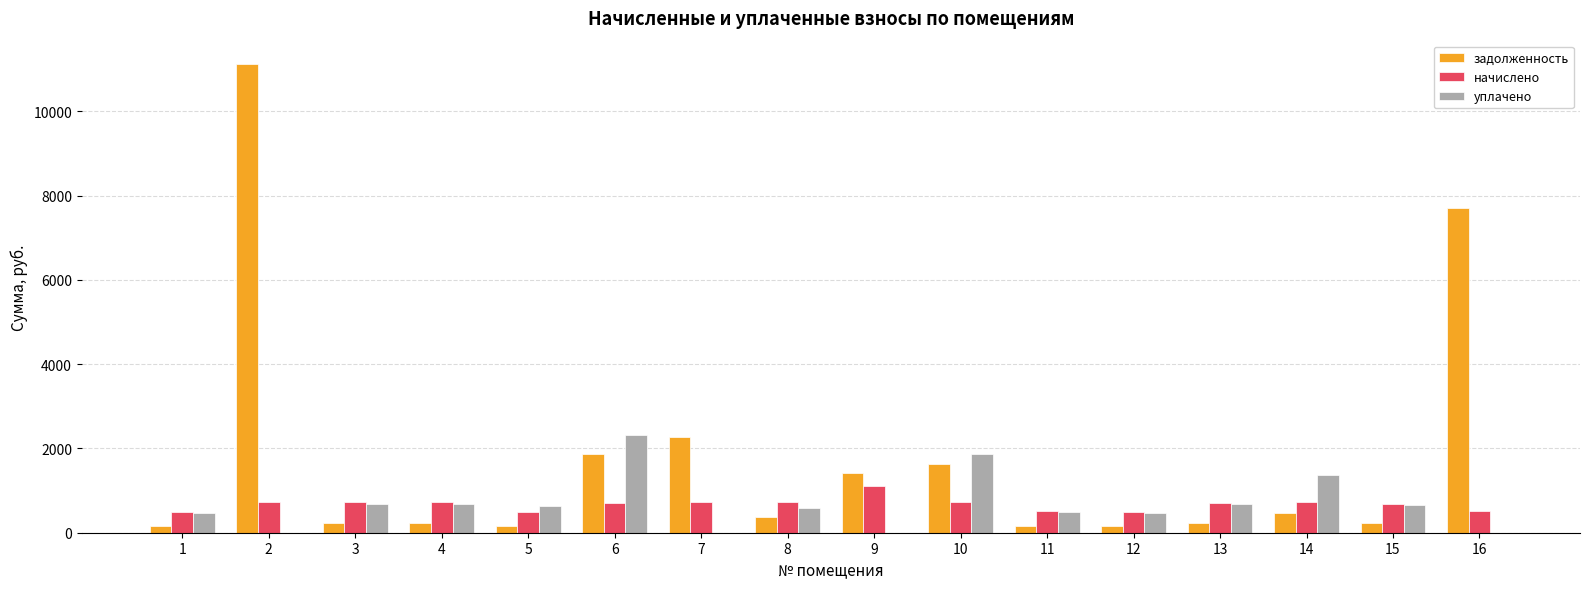

What is the maximum value for задолженность?

11124.6